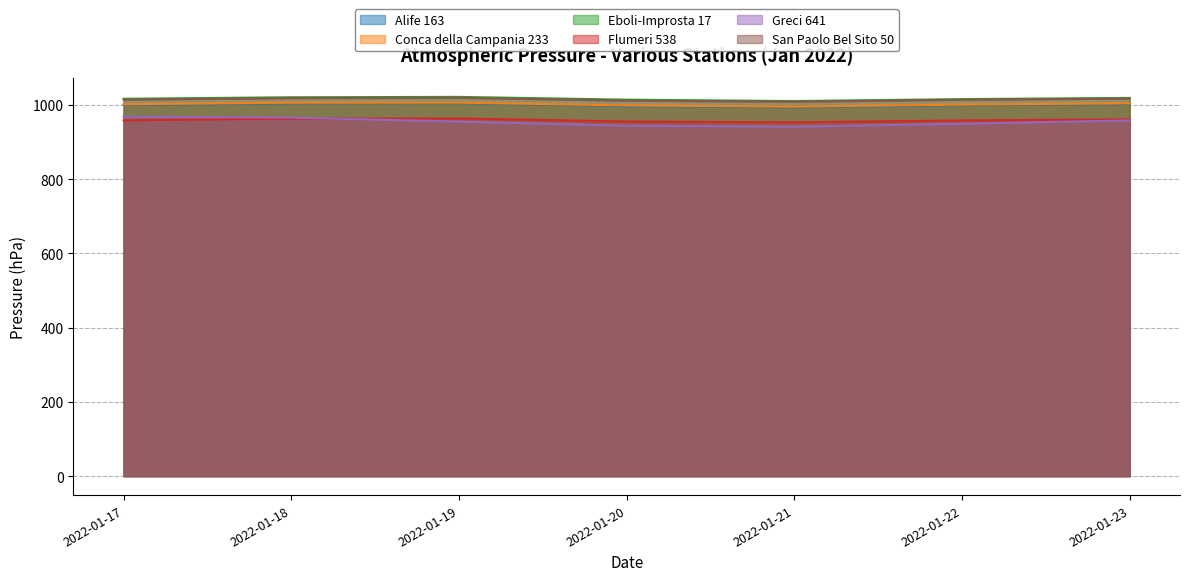

Which category has the lowest value in the Conca della Campania 233 series?

2022-01-21